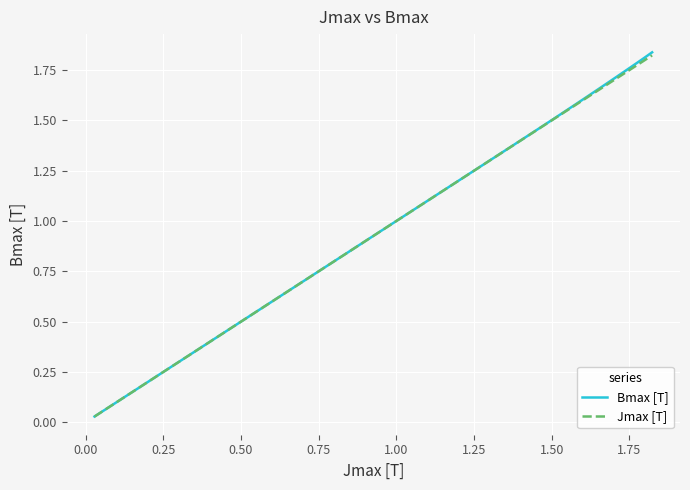

Which series has the widest spread of values?

Bmax [T]